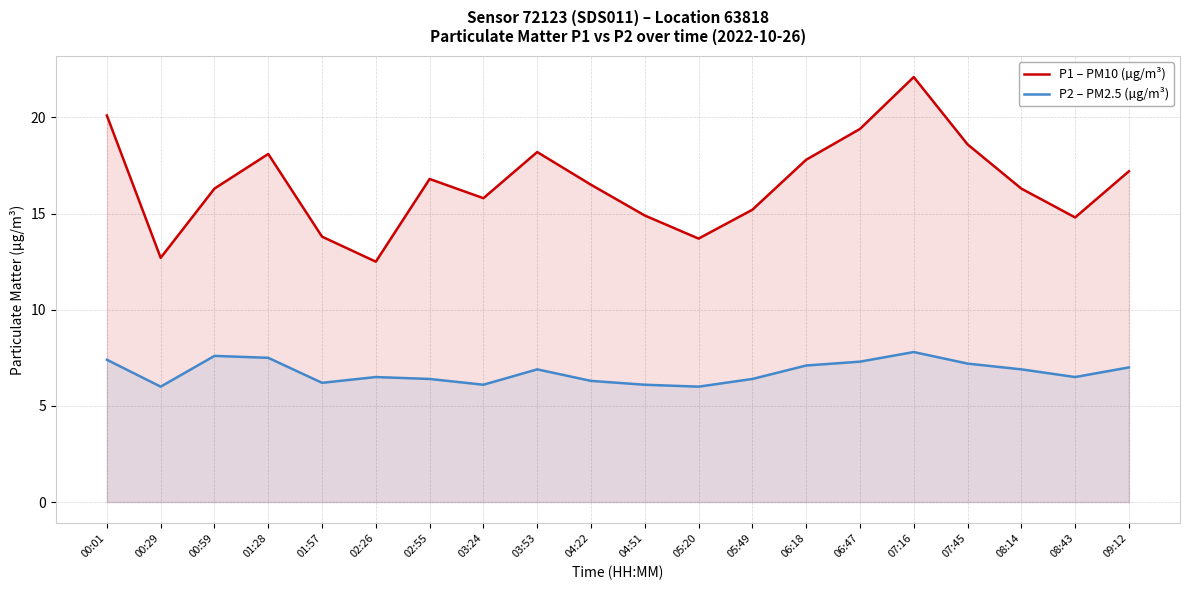

How many lines are shown in the chart?

2